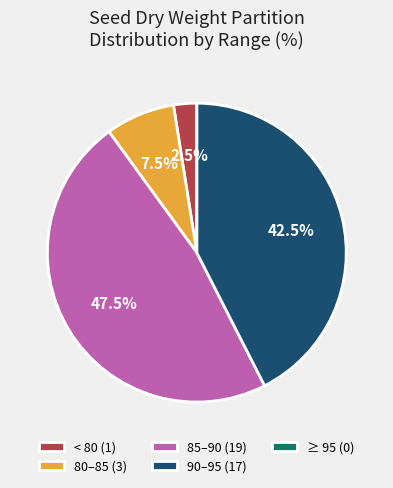

Is 90–95 (17) the majority of the pie?

No